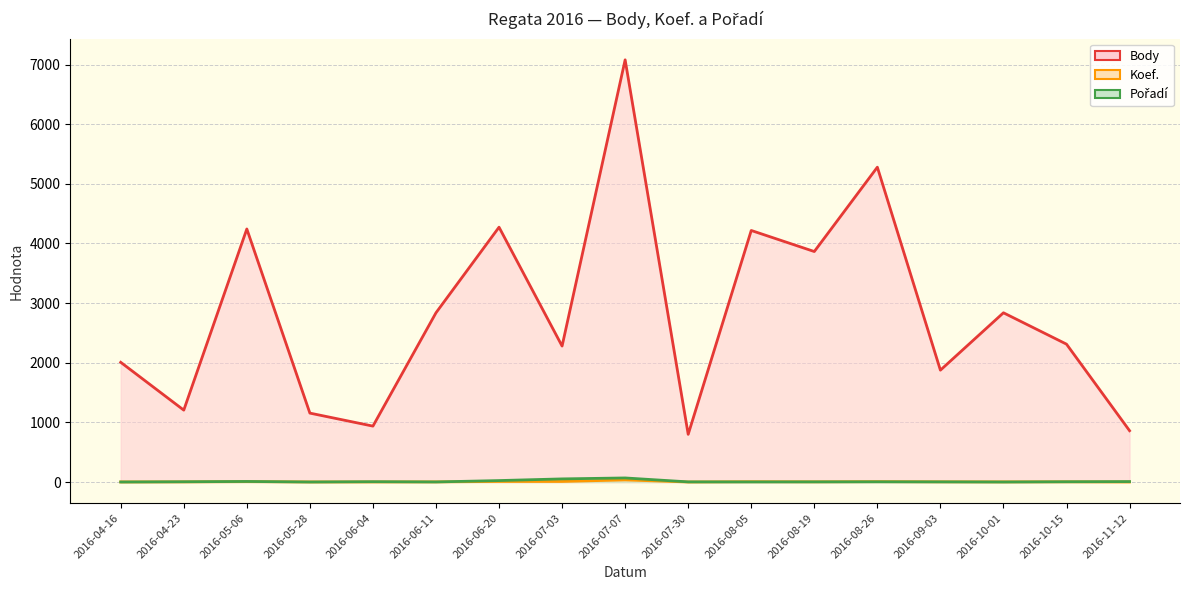

Which category has the lowest value across all series?

2016-07-30